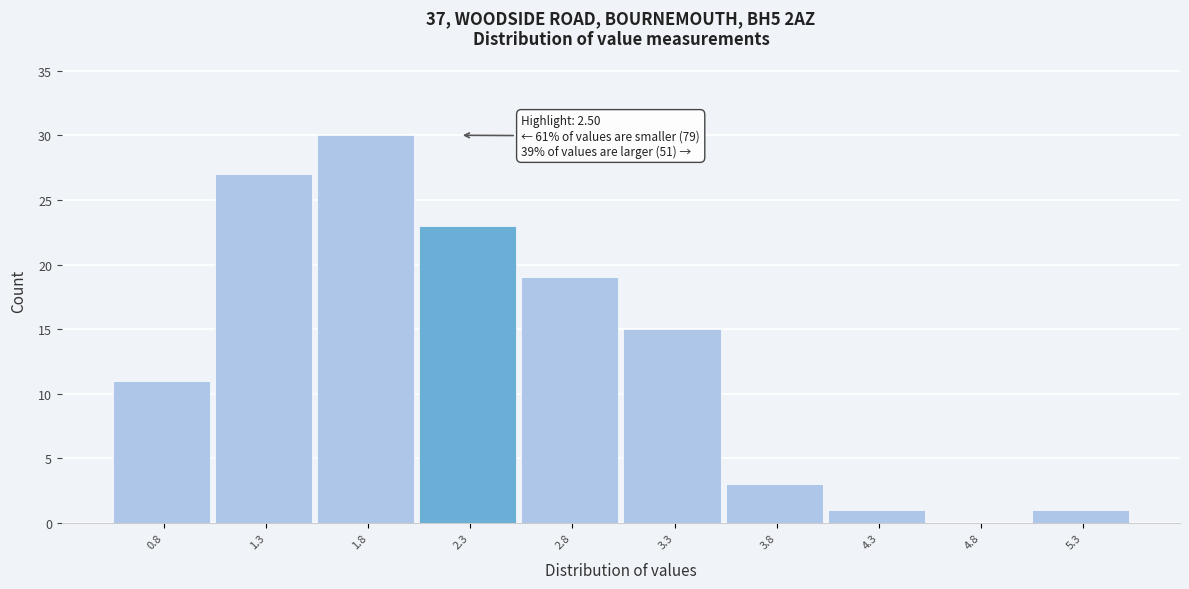

Reading right to left, extract all data points from this chart.

5.3=1	4.8=0	4.3=1	3.8=3	3.3=15	2.8=19	2.3=23	1.8=30	1.3=27	0.8=11